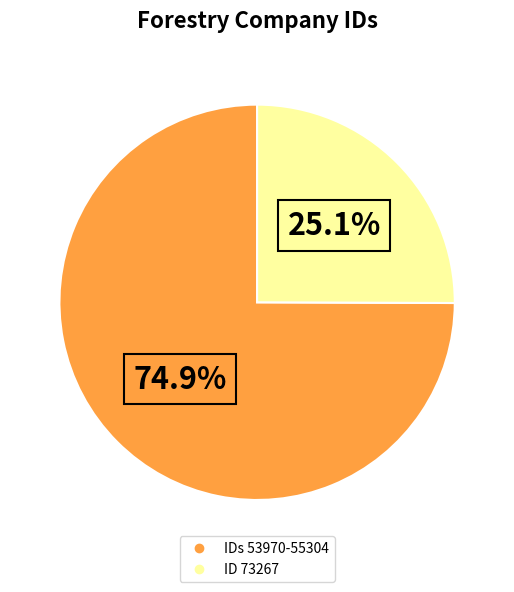

Is there a majority slice in this chart?

Yes